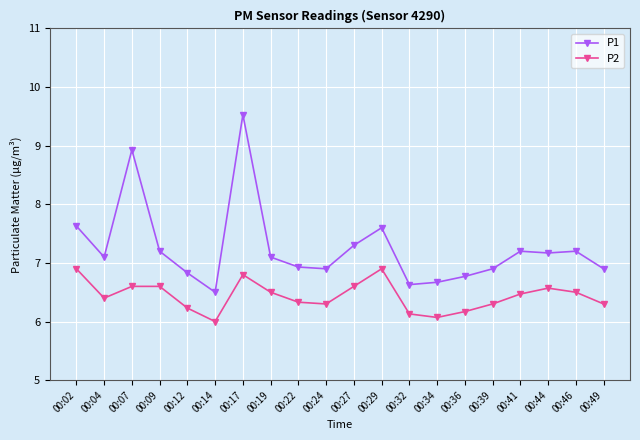

What is the value of the P1 point at the 3rd from the left?

8.9